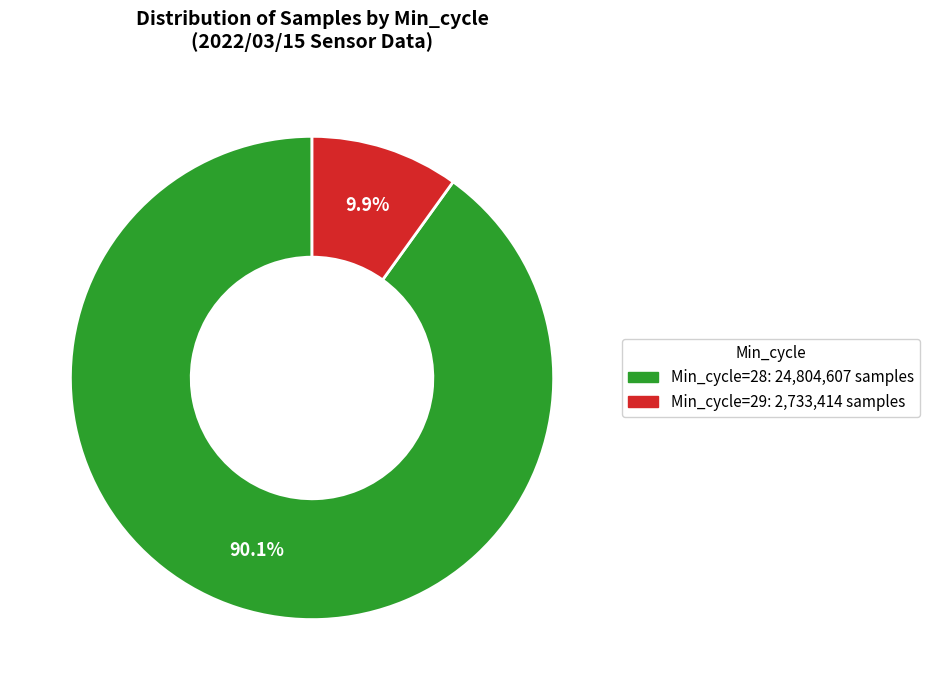

Does any single category account for the majority?

Yes